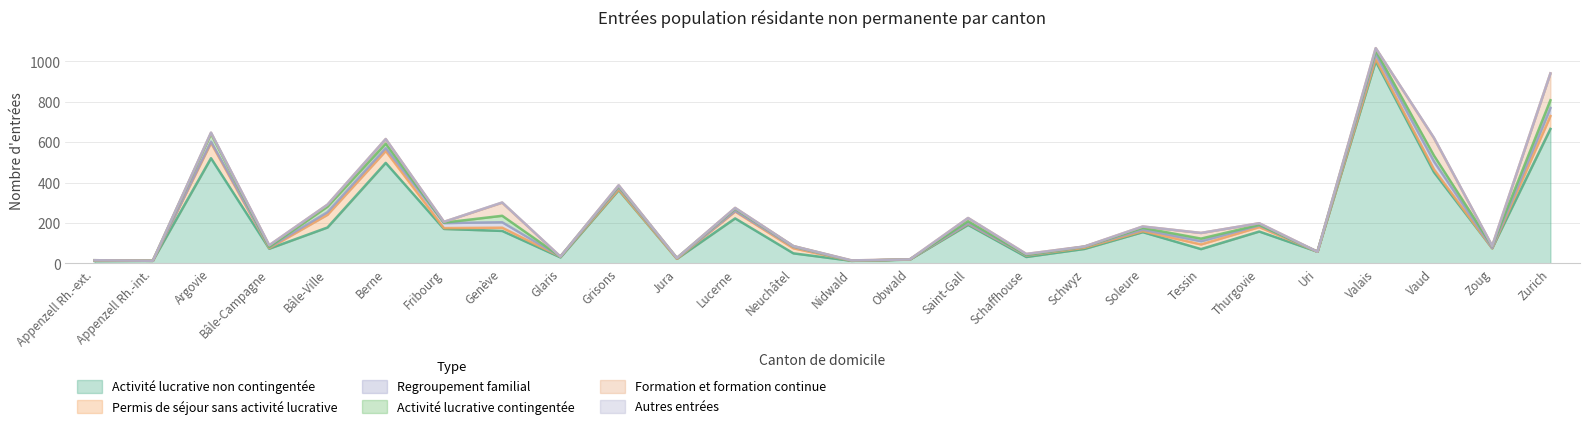

Which category has the lowest value in the Regroupement familial series?

Appenzell Rh.-int.